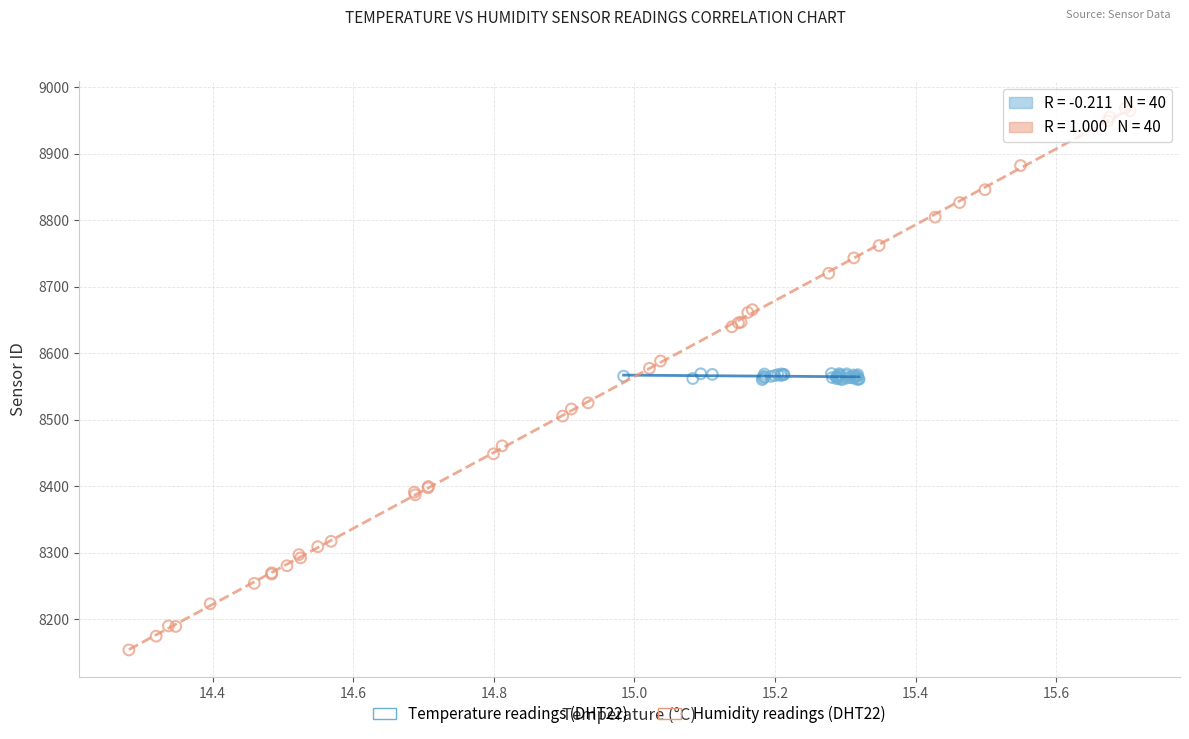

Which series contains the lowest Y value?

Humidity readings (DHT22)